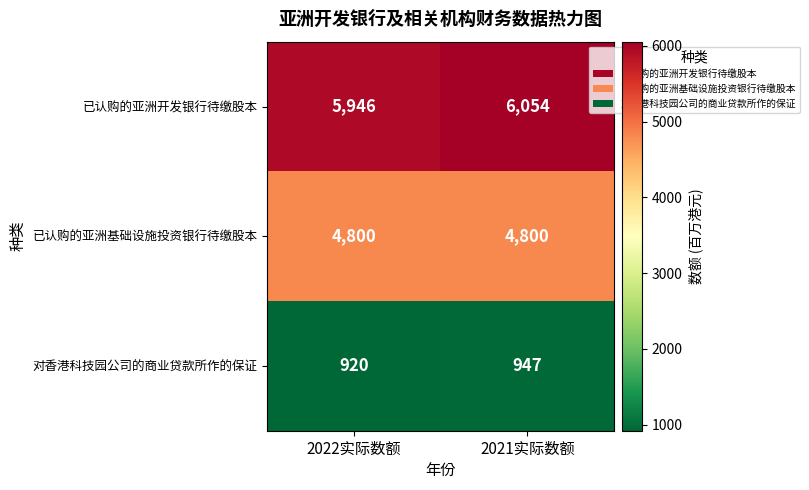

How many distinct data groups are displayed?

3